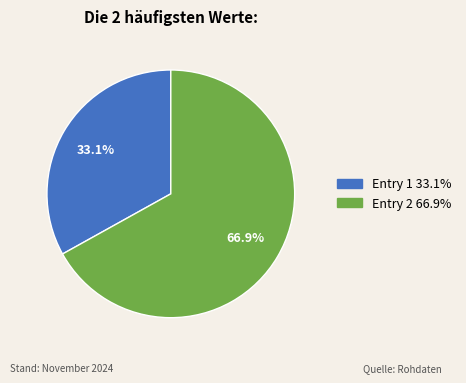

Is there a majority slice in this chart?

Yes